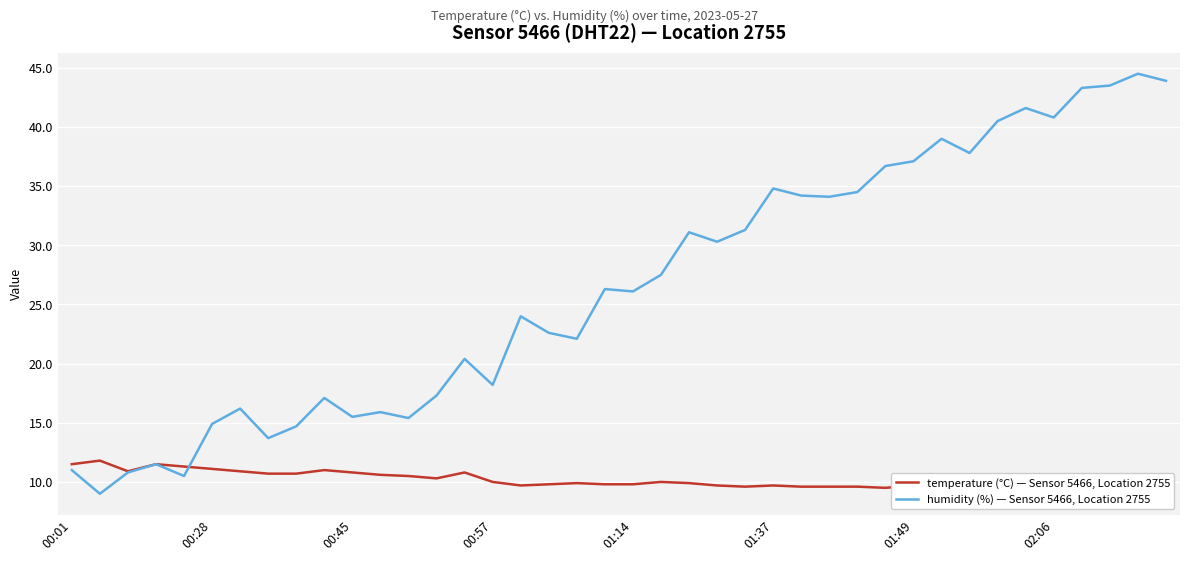

Rank the series by their maximum value, from highest to lowest.

humidity (%) — Sensor 5466, Location 2755, temperature (°C) — Sensor 5466, Location 2755